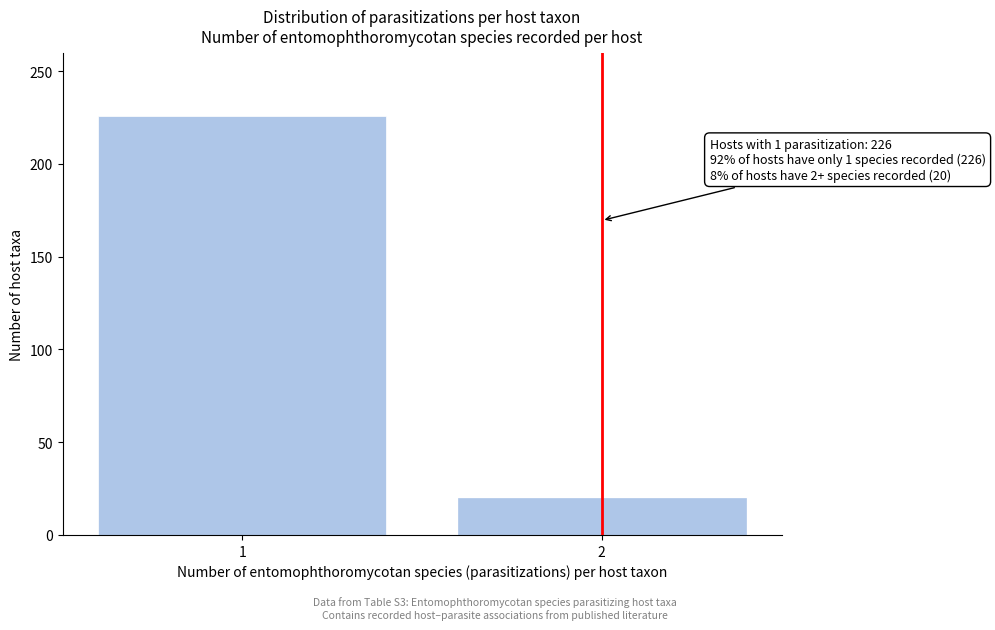

Reading left to right, list all the values displayed in this chart.

1=226	2=20